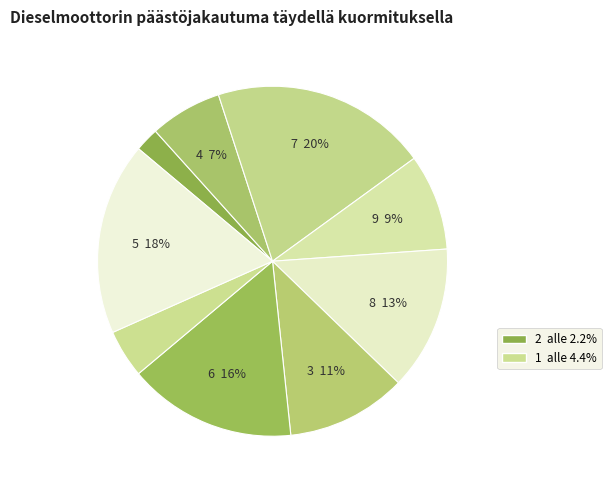

How many slices are in this pie chart?

9